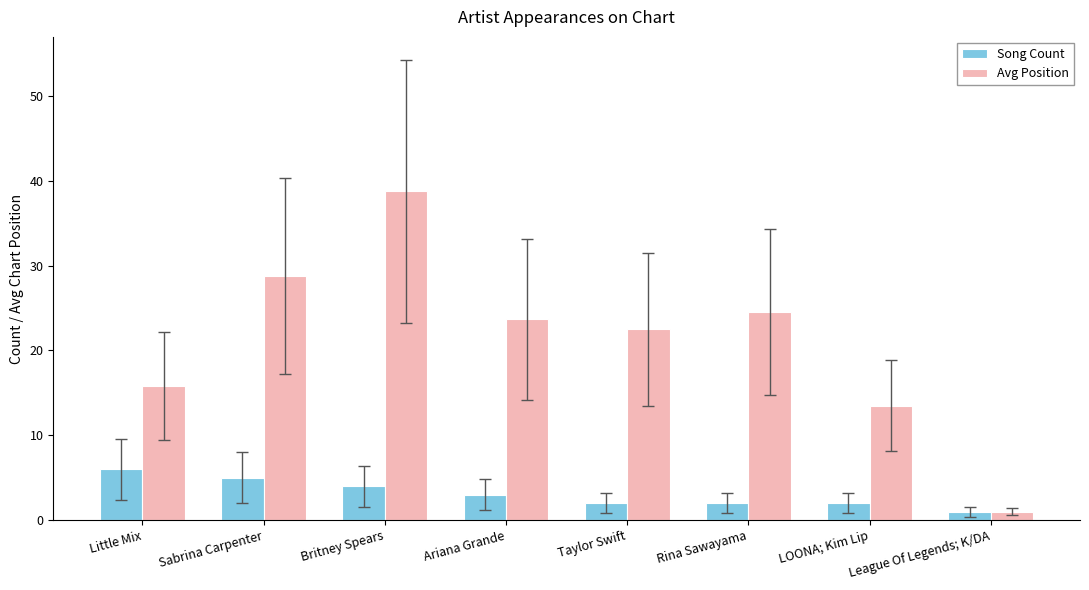

Reading left to right, transcribe all the data shown in this chart.

Song Count: Little Mix=6.0	Sabrina Carpenter=5.0	Britney Spears=4.0	Ariana Grande=3.0	Taylor Swift=2.0	Rina Sawayama=2.0	LOONA; Kim Lip=2.0	League Of Legends; K/DA=1.0
Avg Position: Little Mix=15.8	Sabrina Carpenter=28.8	Britney Spears=38.8	Ariana Grande=23.7	Taylor Swift=22.5	Rina Sawayama=24.5	LOONA; Kim Lip=13.5	League Of Legends; K/DA=1.0